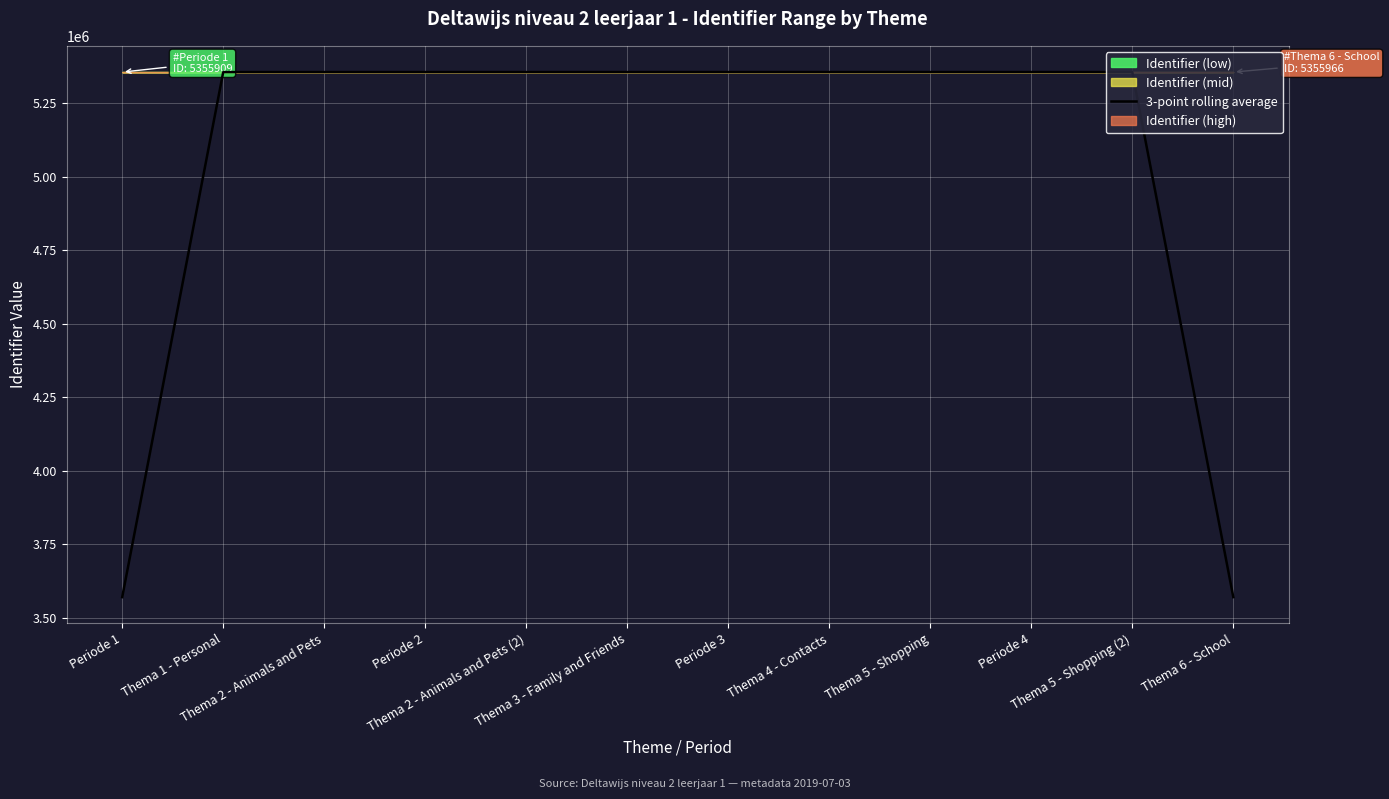

Which category has the lowest value across all series?

Periode 1